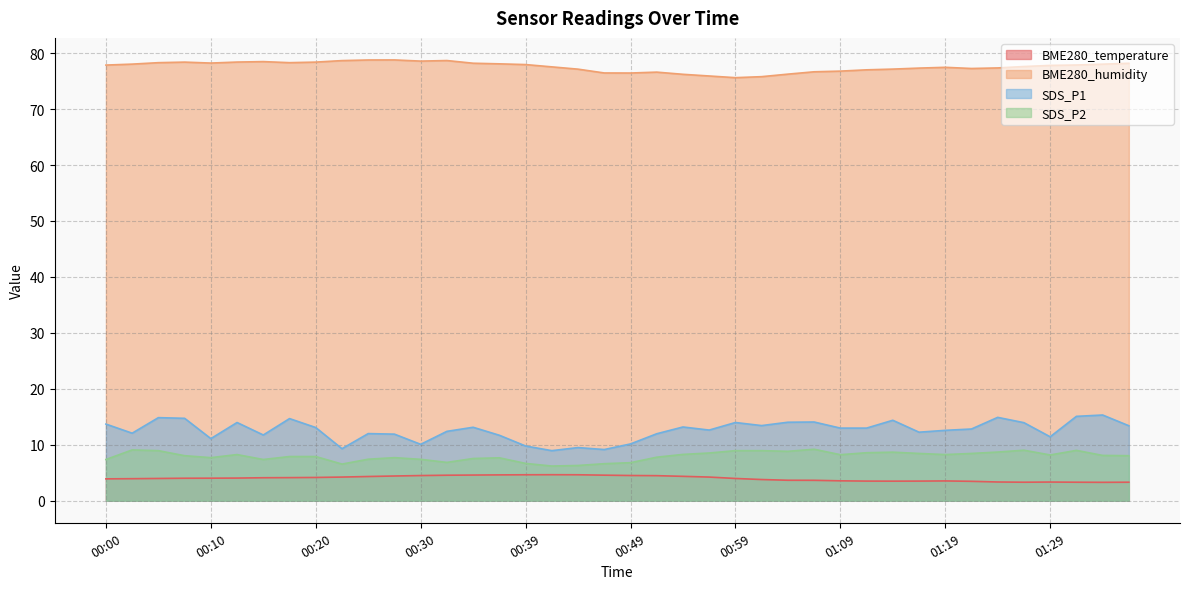

At which category is the sum across all series the highest?

00:05